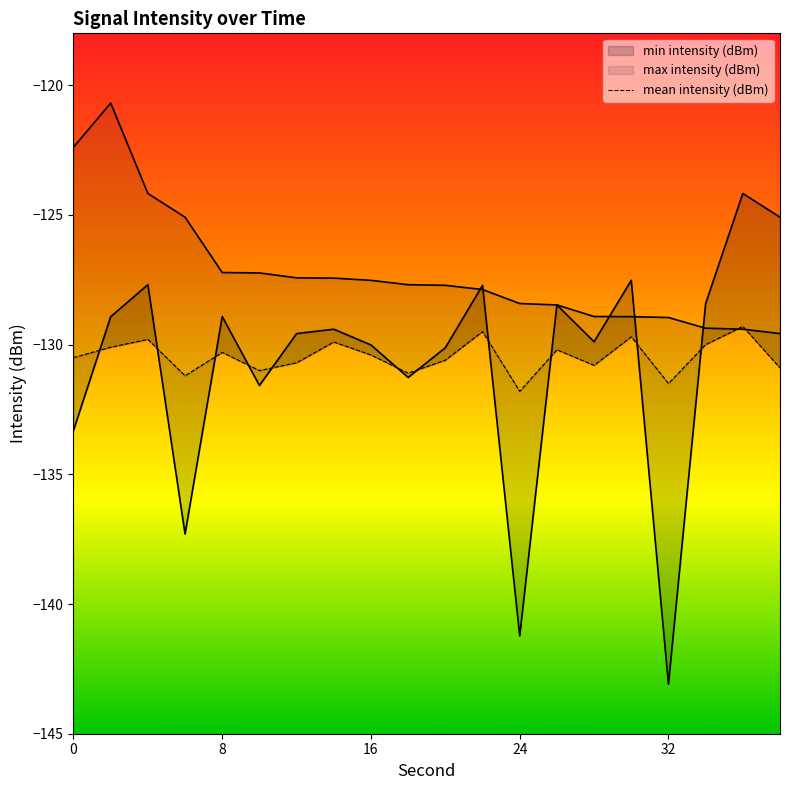

Rank the series at 32 from lowest to highest value.

min intensity (dBm), mean intensity (dBm), max intensity (dBm)